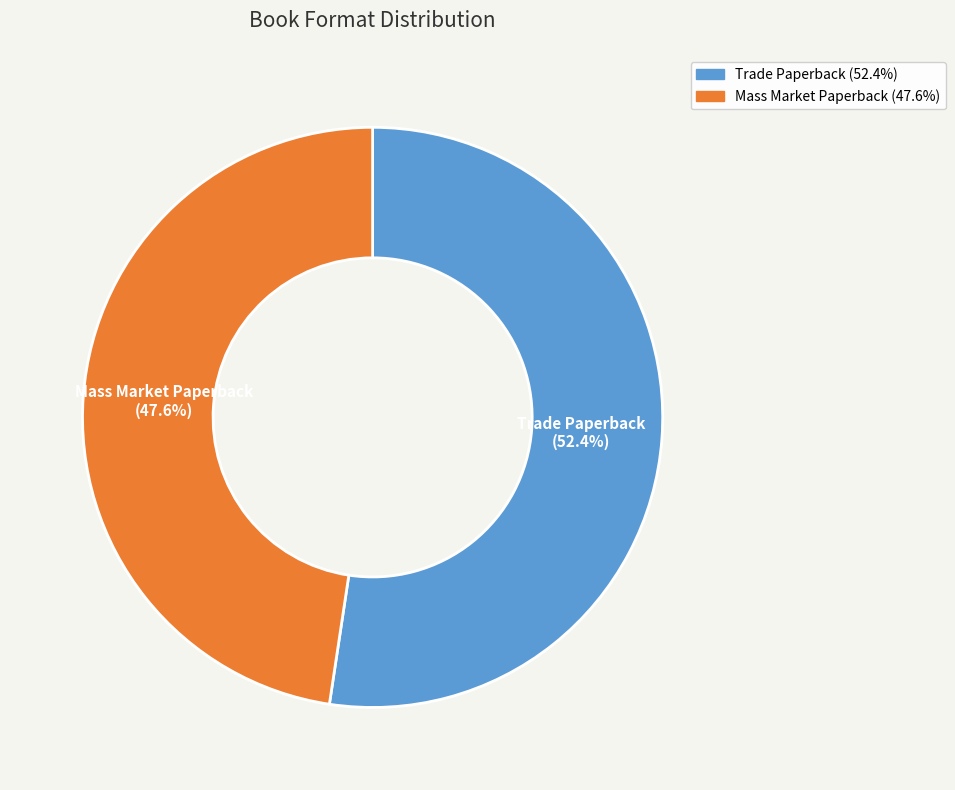

True or false: Trade Paperback accounts for 65% of the total.

False